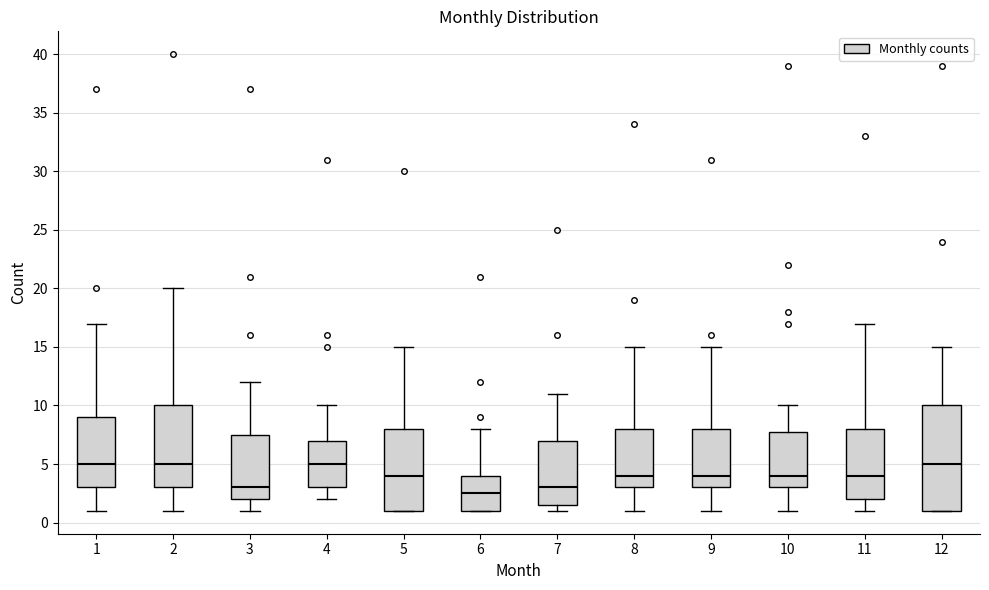

Where is the lower edge of the box at x = 5 on the y-axis? The values are not printed on the chart, so give them approximately, as read against the axis.

1.0